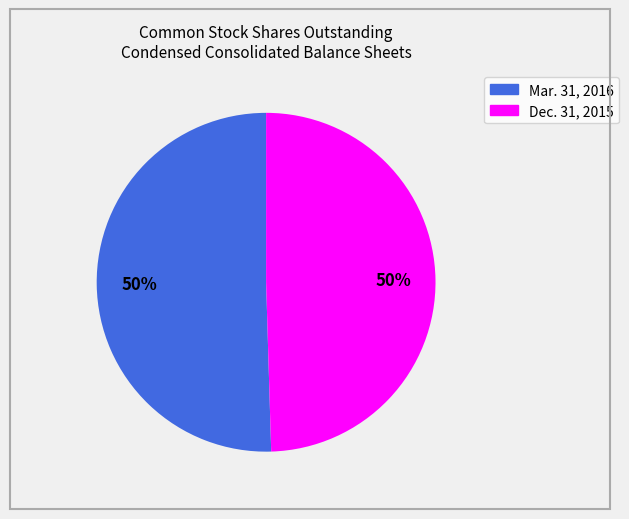

To the nearest percent, what is the average slice percentage?

50%